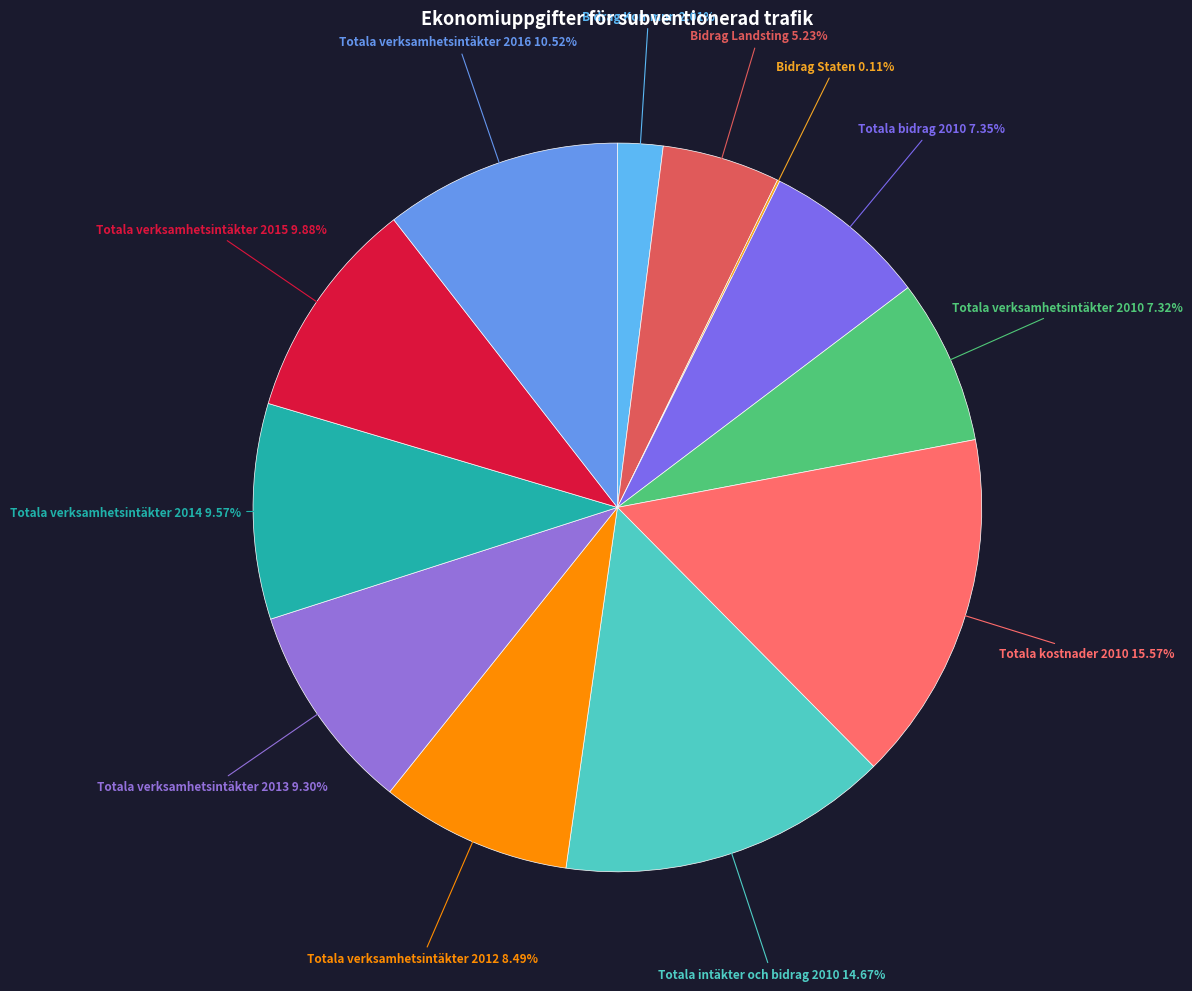

How many slices are in this pie chart?

12